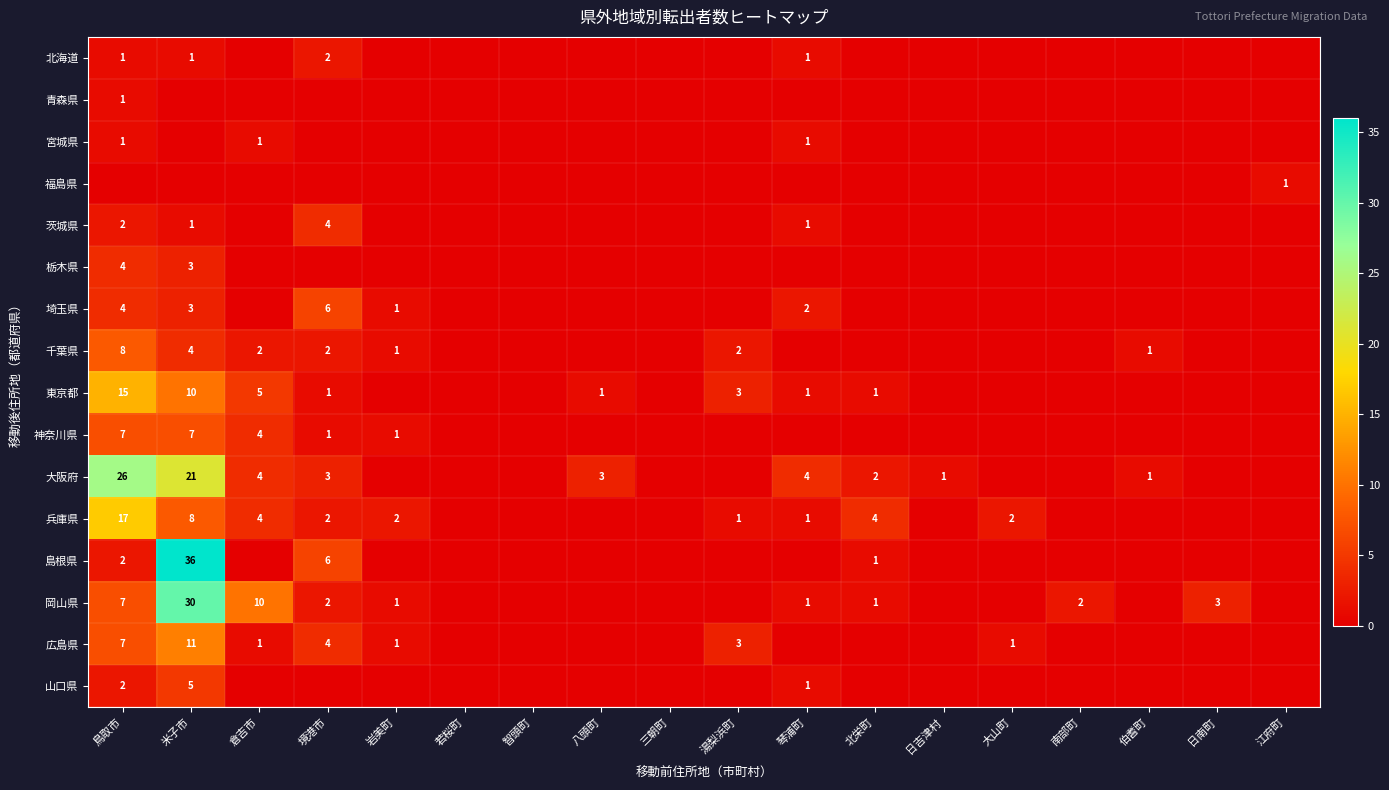

Is it true that 広島県 equals 20 at 米子市?

False